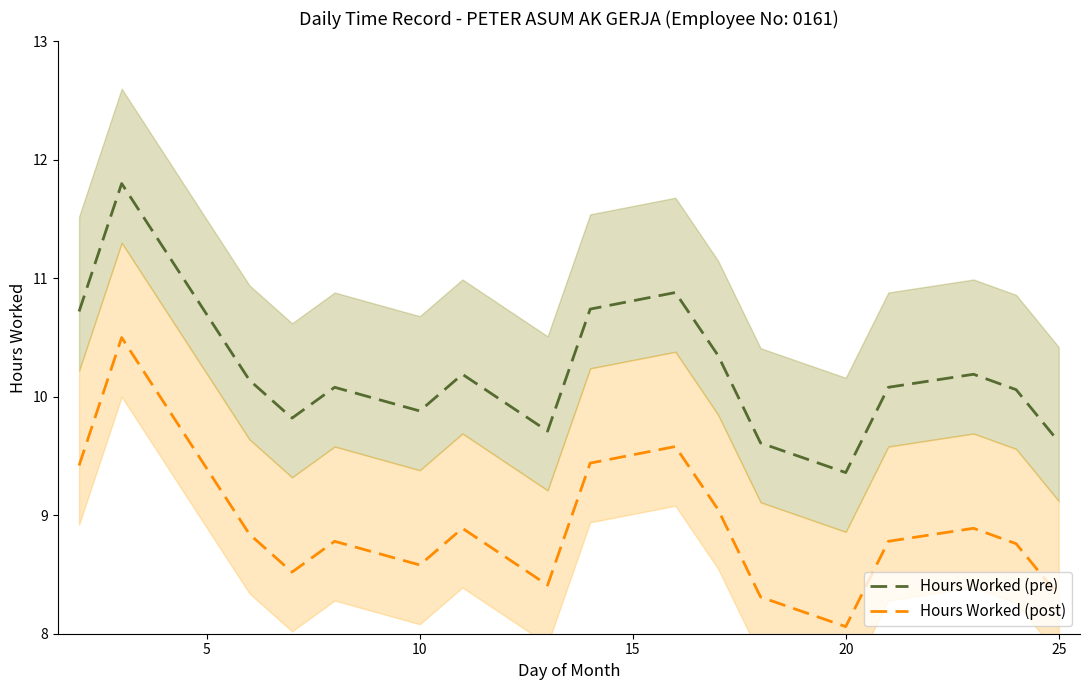

At how many categories does at least one series exceed 8?

17